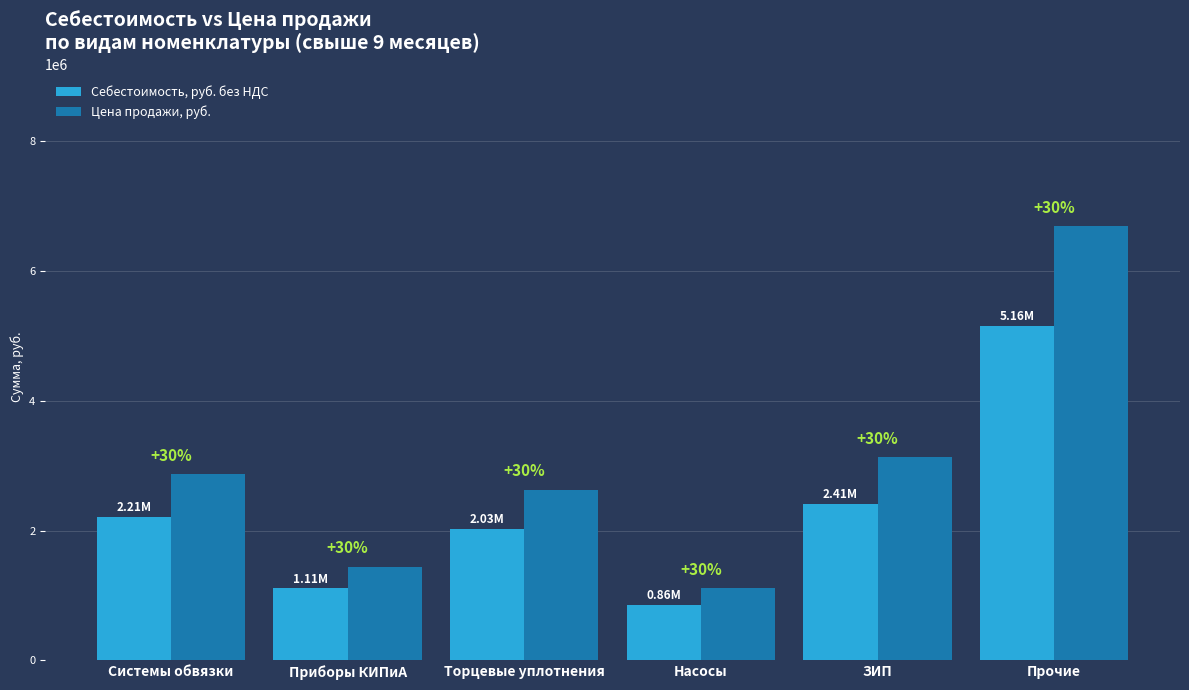

Are the bars grouped side by side (vs. stacked)?

Yes